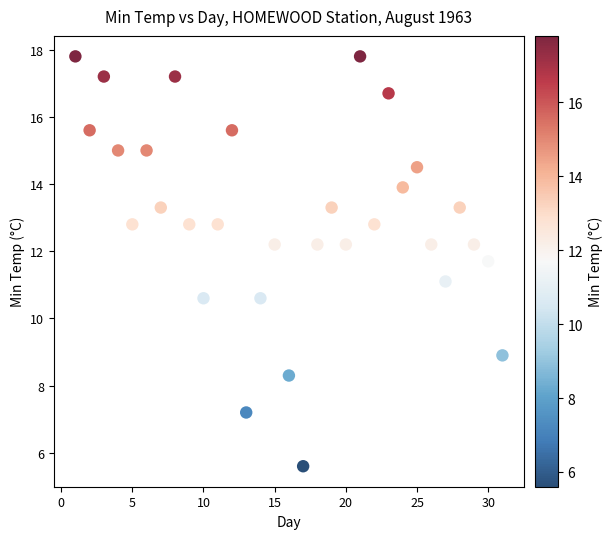

What is the range of X values (max minus min)?

30.0